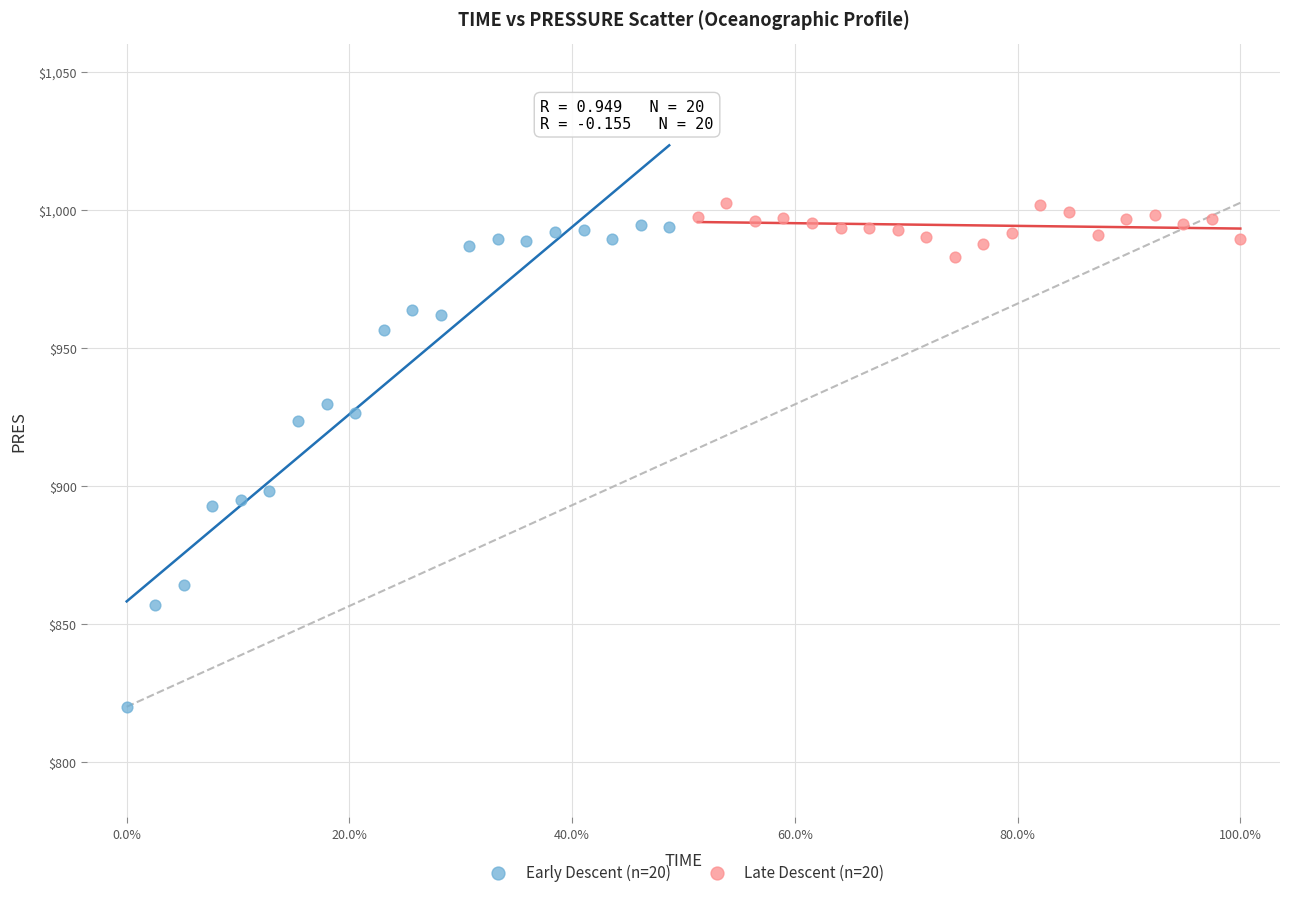

Which series has the largest Y range (max minus min)?

Early Descent (n=20)